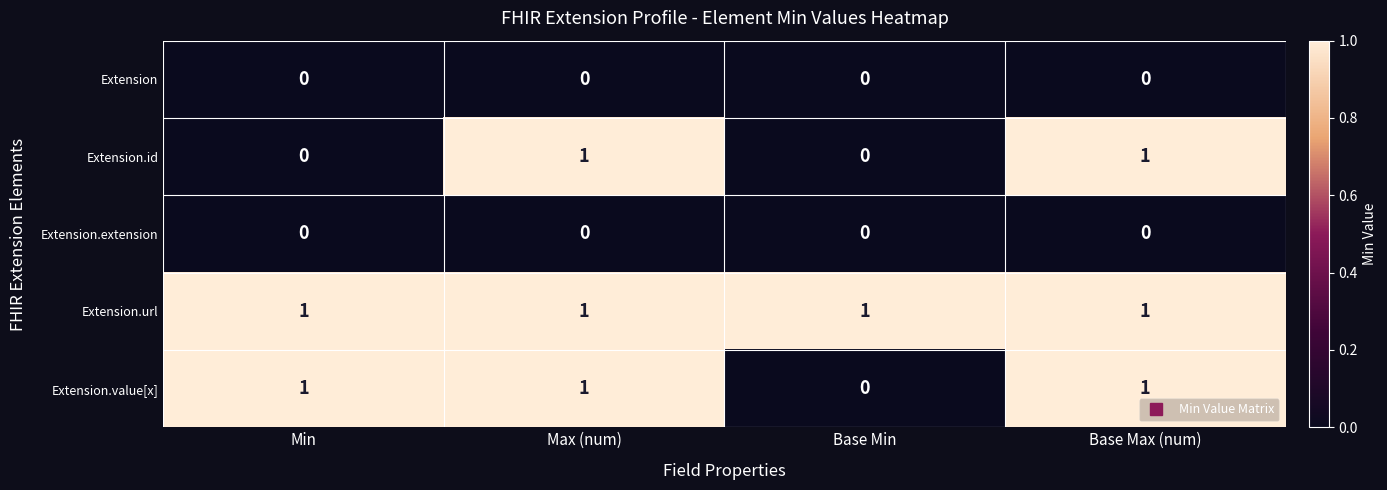

At how many categories does at least one series exceed 0?

4